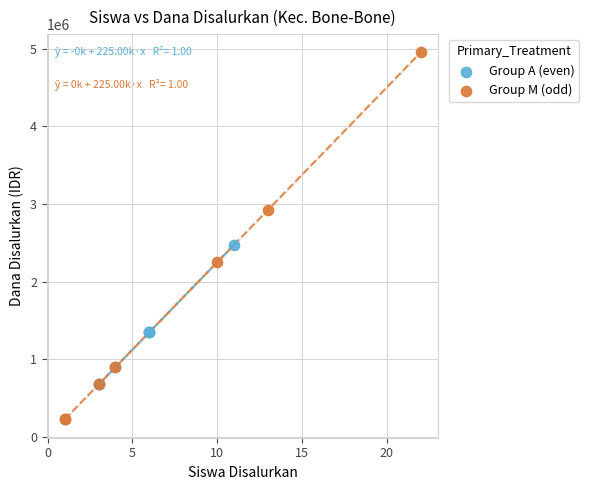

Which series contains the lowest Y value?

Group M (odd)